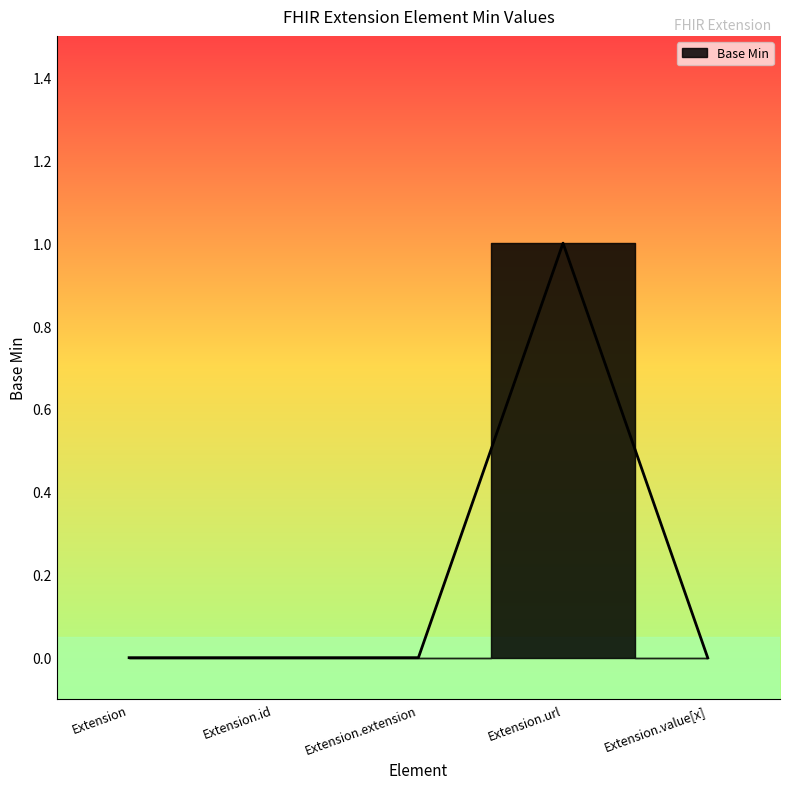

At which category does the chart reach its minimum across all series?

Extension